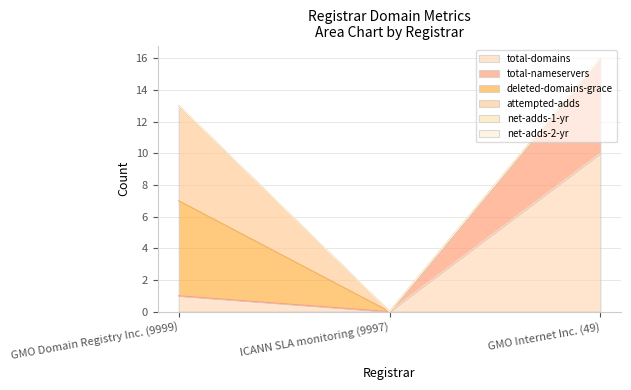

Reading left to right, extract all data points from this chart.

total-domains: 1	0	10
total-nameservers: 0	0	6
deleted-domains-grace: 6	0	0
attempted-adds: 6	0	0
net-adds-1-yr: 0	0	0
net-adds-2-yr: 0	0	0